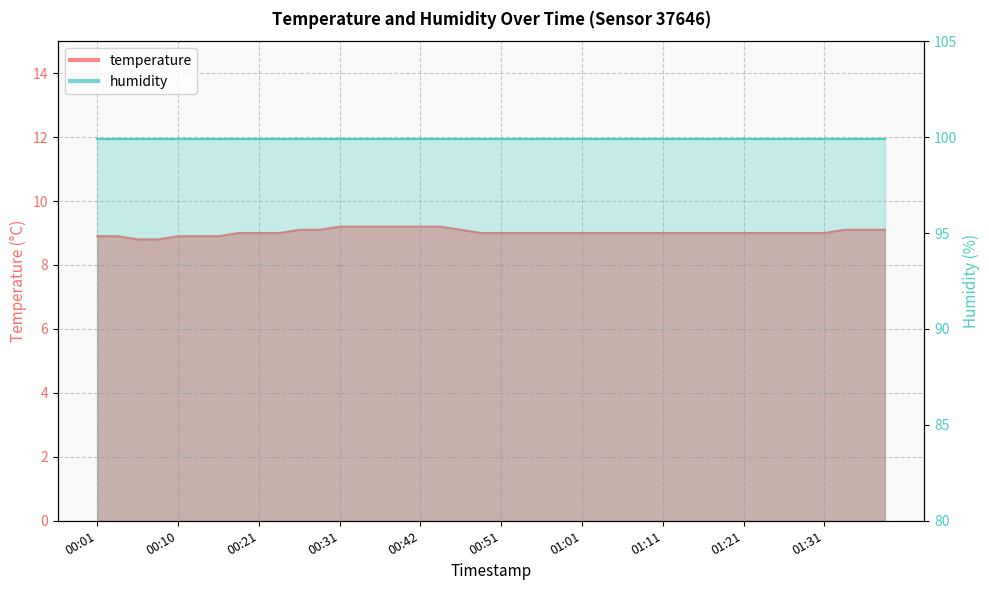

Approximately how many times larger is the value at 00:21 compared to 01:28?

1.0